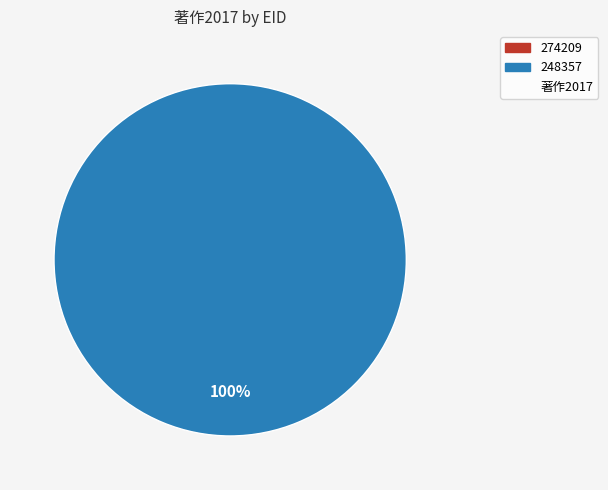

To the nearest percent, what is the difference between the largest and smallest slice percentages?

100%